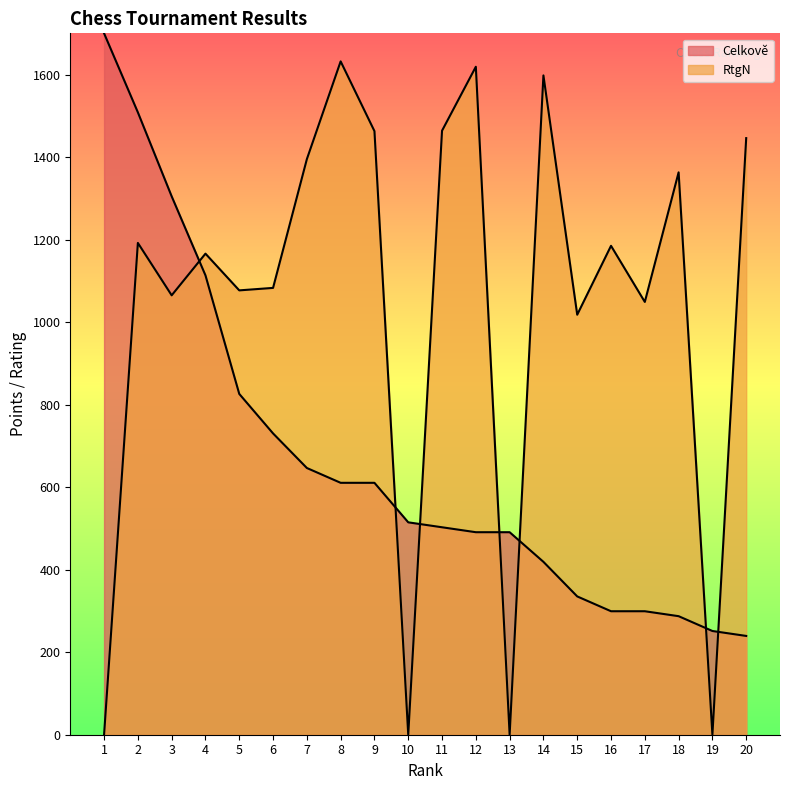

The Celkově series shows 385.6 at 19. True or false?

False